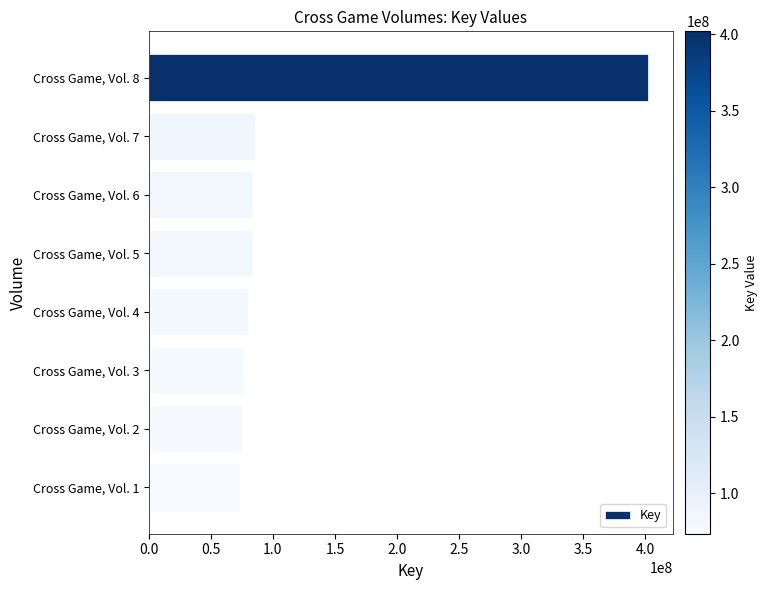

What is the sum of all values?

958804448